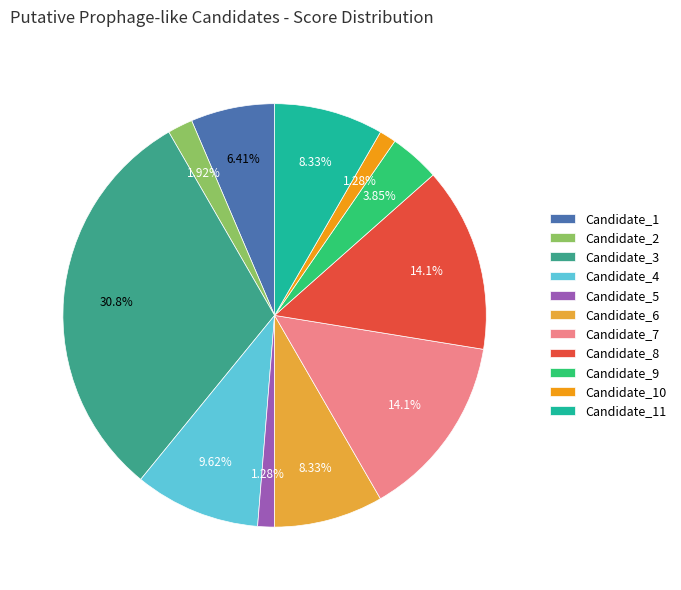

Is Candidate_5 the majority of the pie?

No